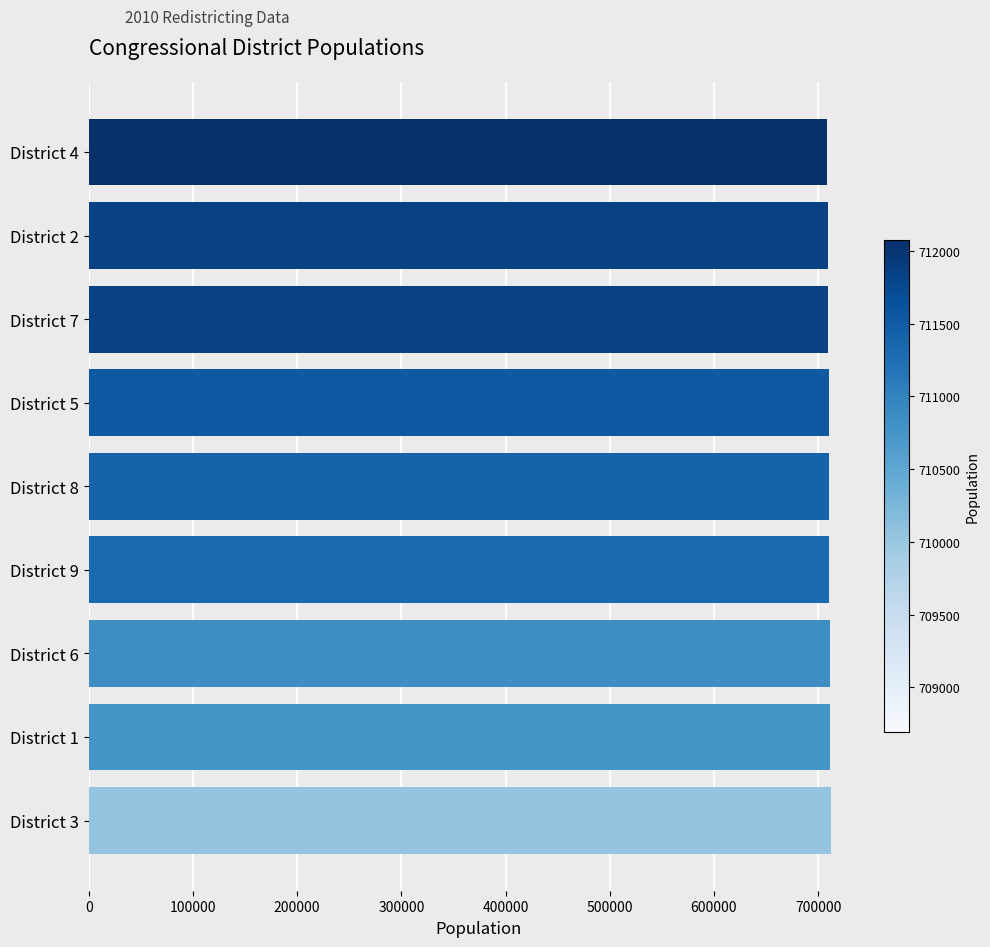

Does the chart contain any negative values?

No